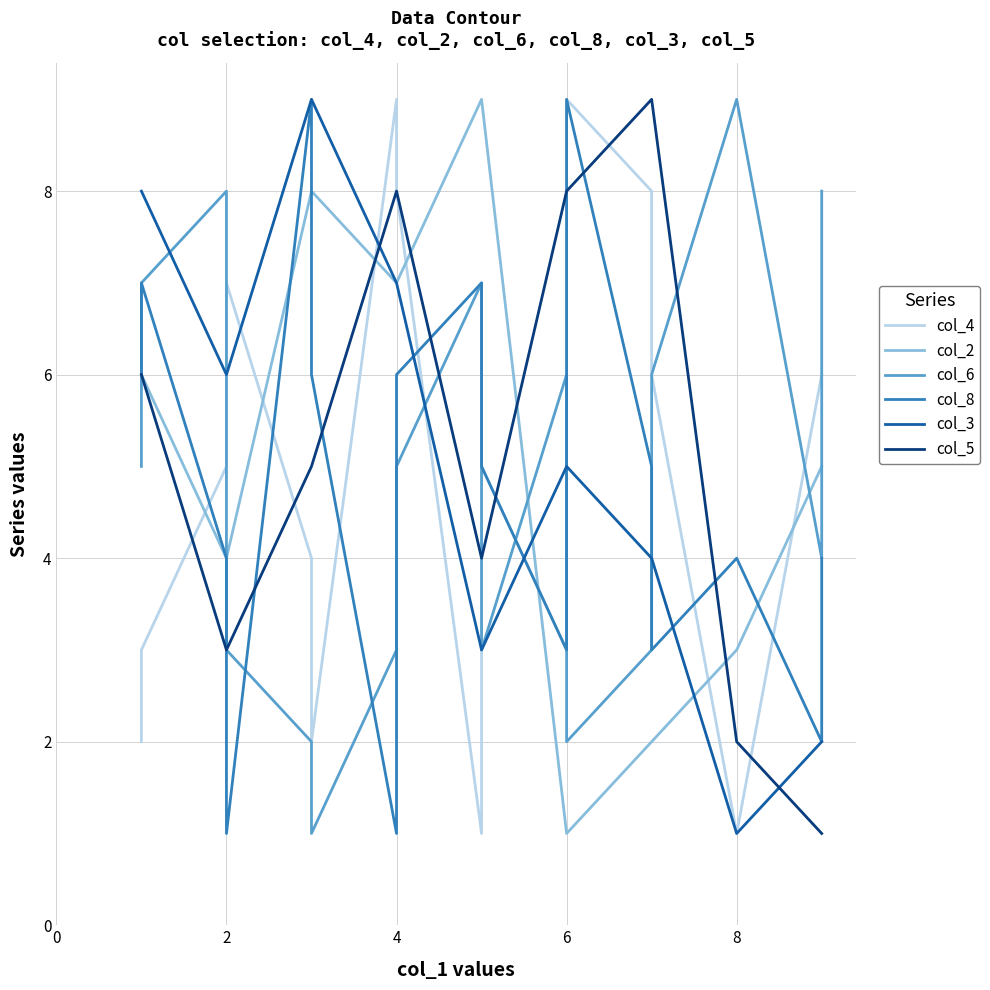

What is the value of the col_5 point at the 12th from the left?

8